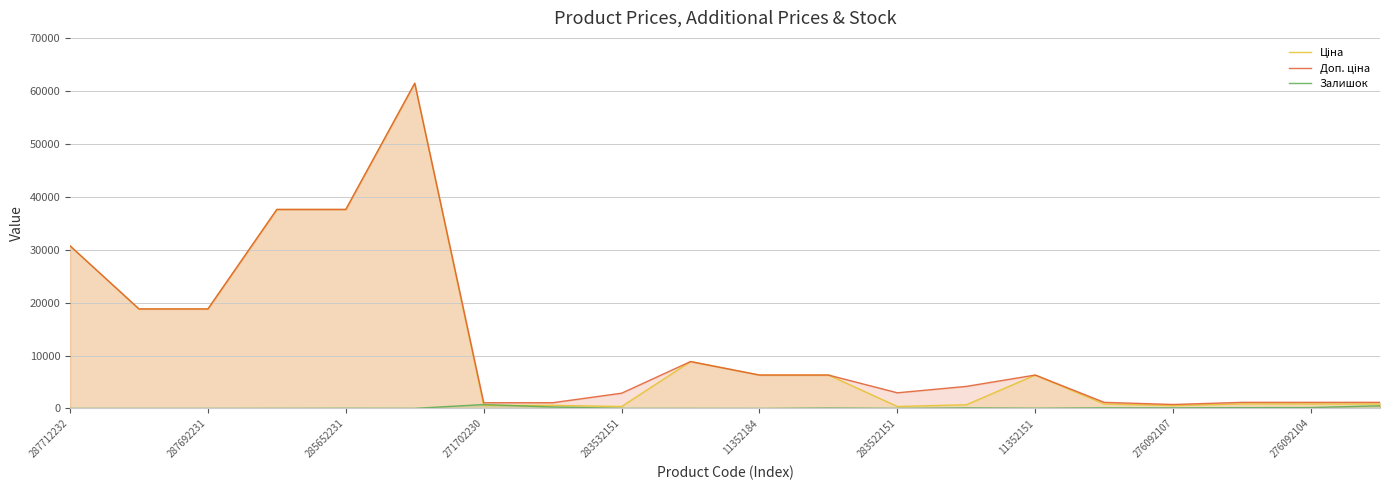

What are all the series names shown in the legend?

Ціна, Доп. ціна, Залишок